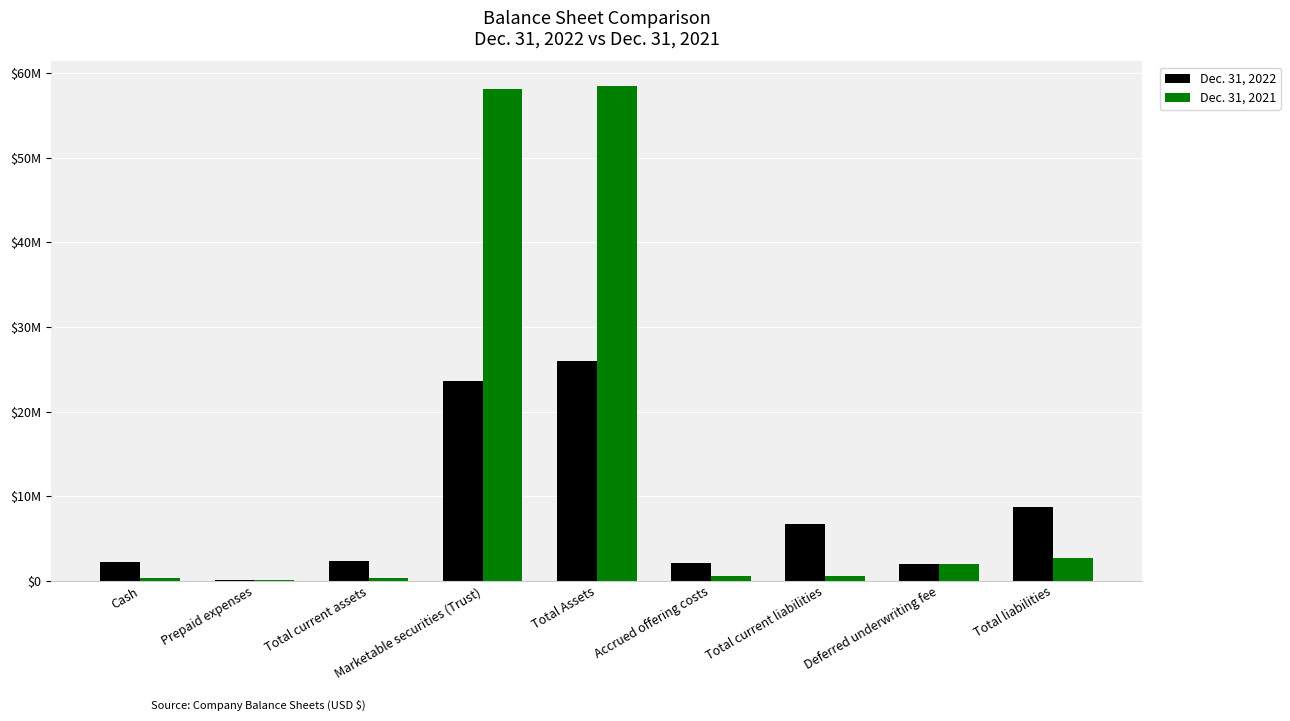

The value of Dec. 31, 2022 at Total Assets is 6107396. True or false?

False